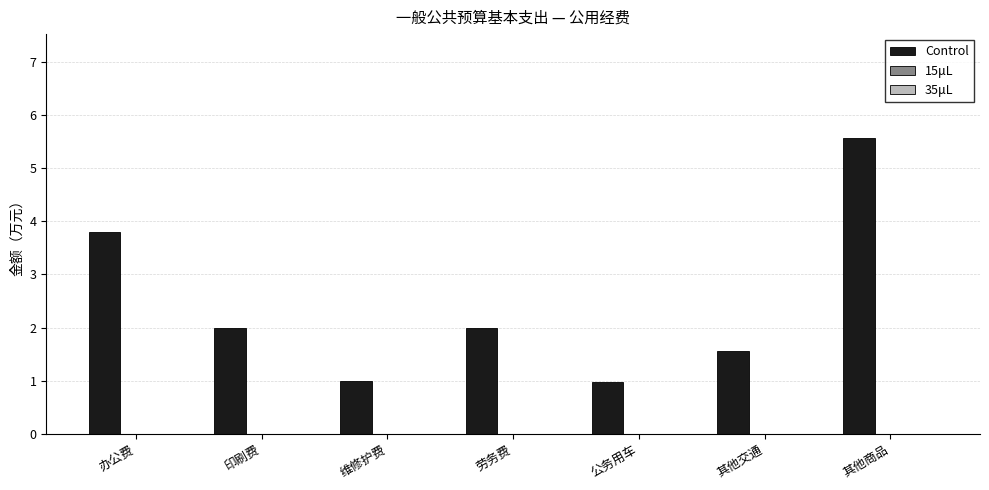

Does the chart contain any negative values?

No